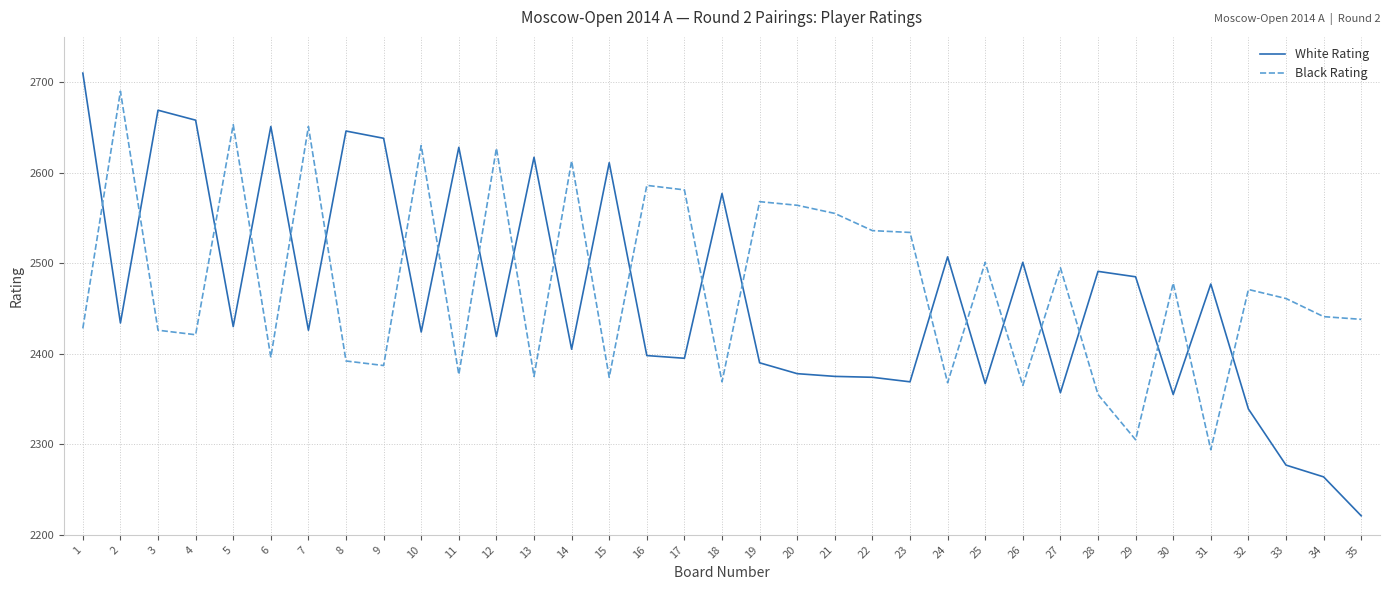

How many categories are shown in the chart?

35